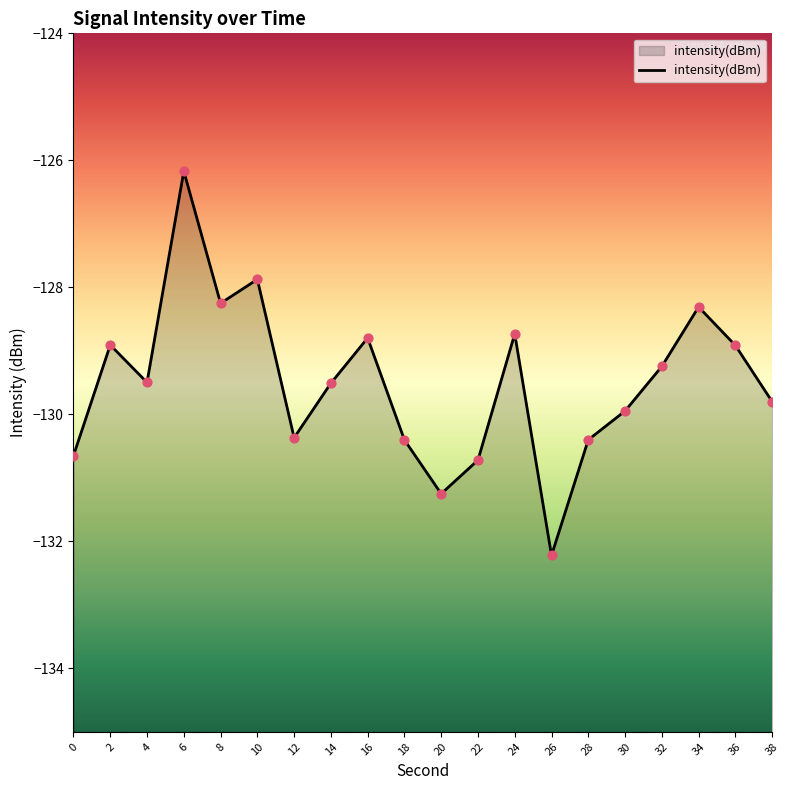

What is the change in value from 4 to 34?

+1.2